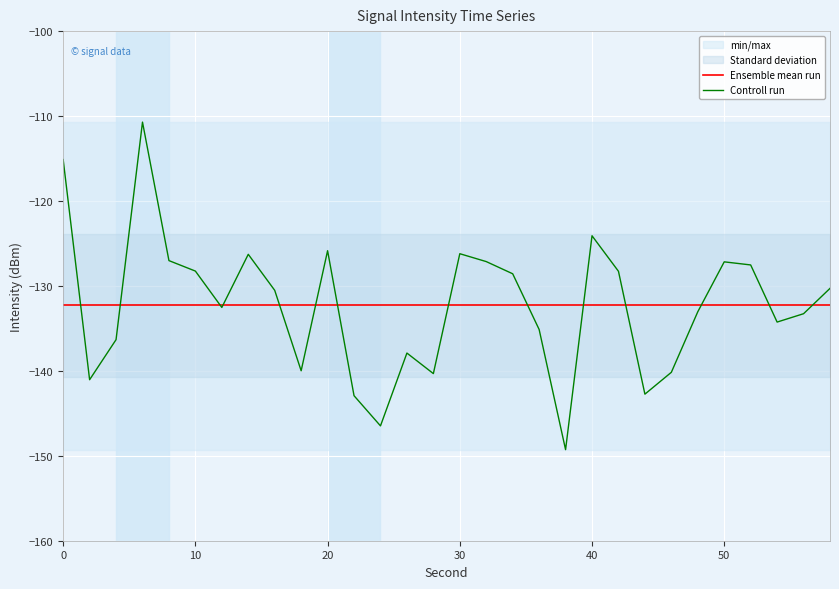

Is it true that Ensemble mean run equals -173.3 at 10?

False